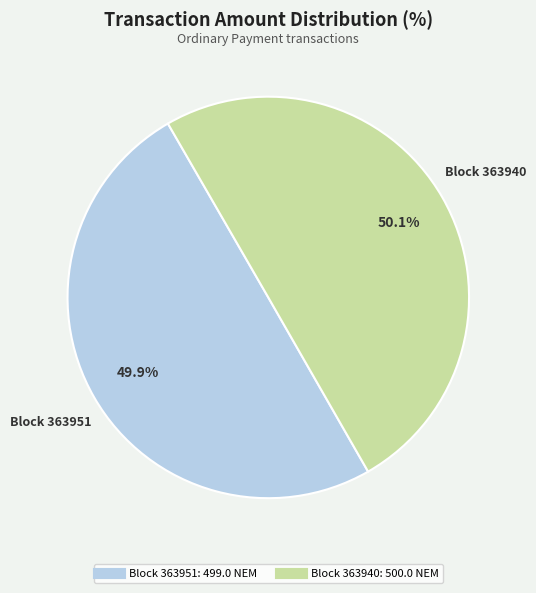

Is there any slice that represents more than half of the pie?

Yes